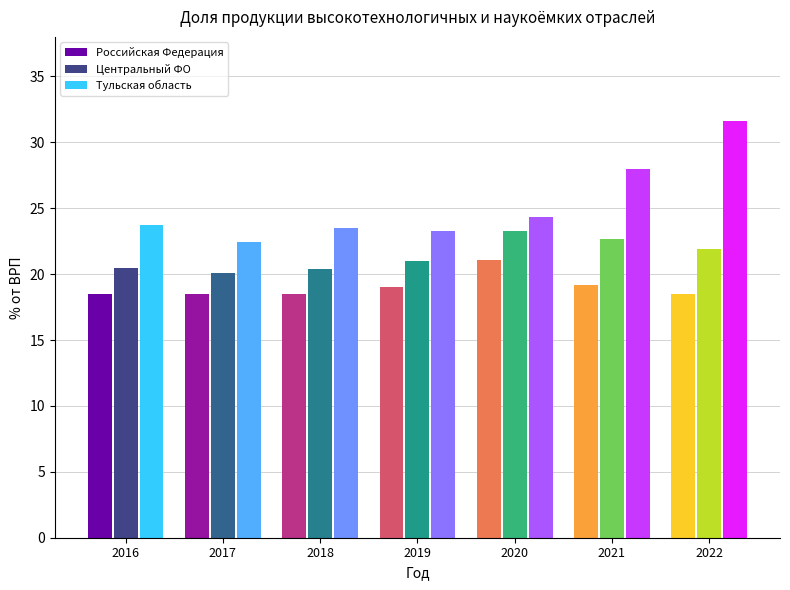

What are all the series names shown in the legend?

Российская Федерация, Центральный ФО, Тульская область